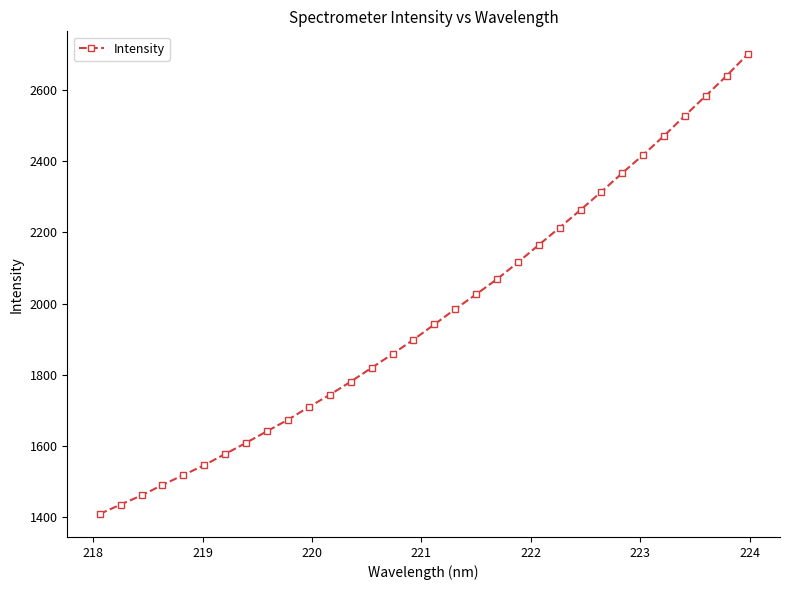

What is the average value?

1967.7